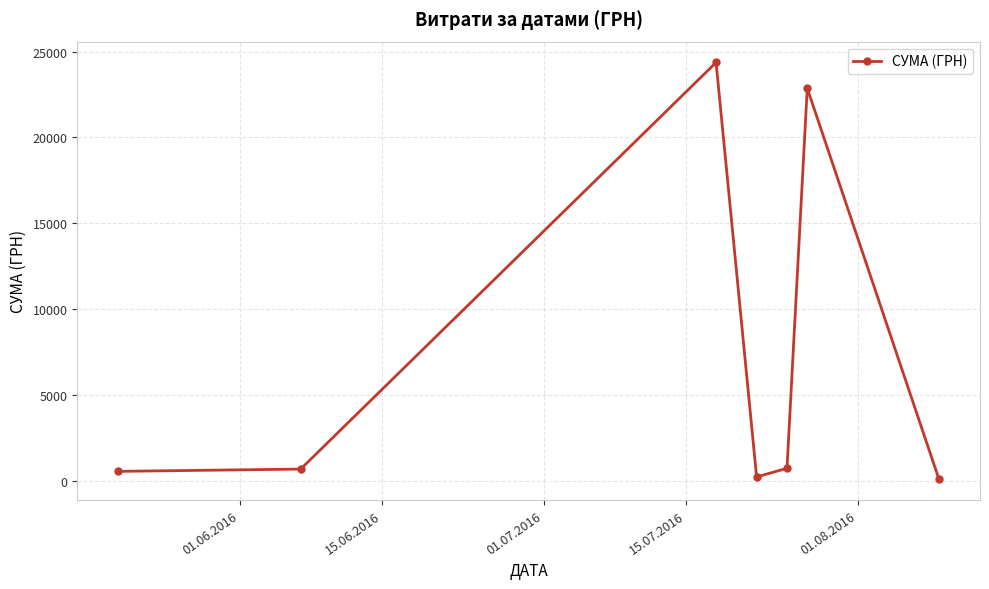

What is the greatest value displayed?

24369.0